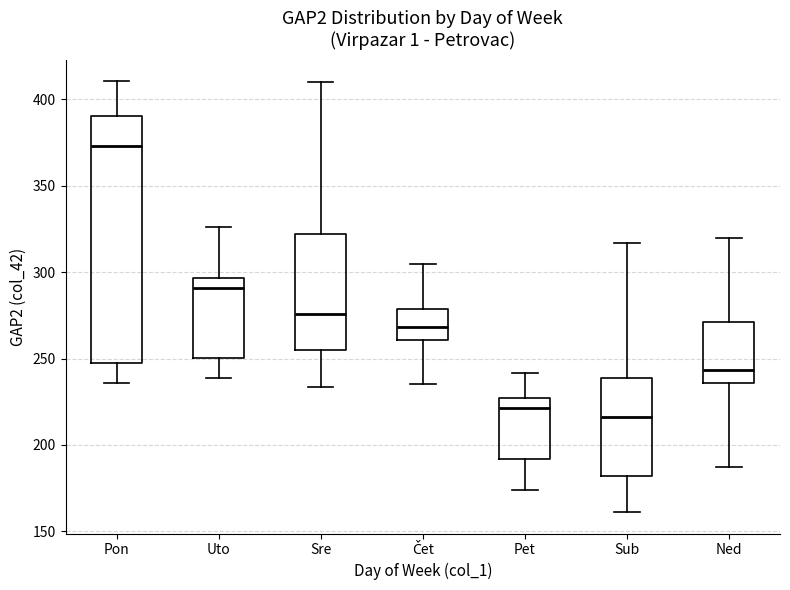

Where is the upper edge of the box for Pet on the y-axis? The values are not printed on the chart, so give them approximately, as read against the axis.

225